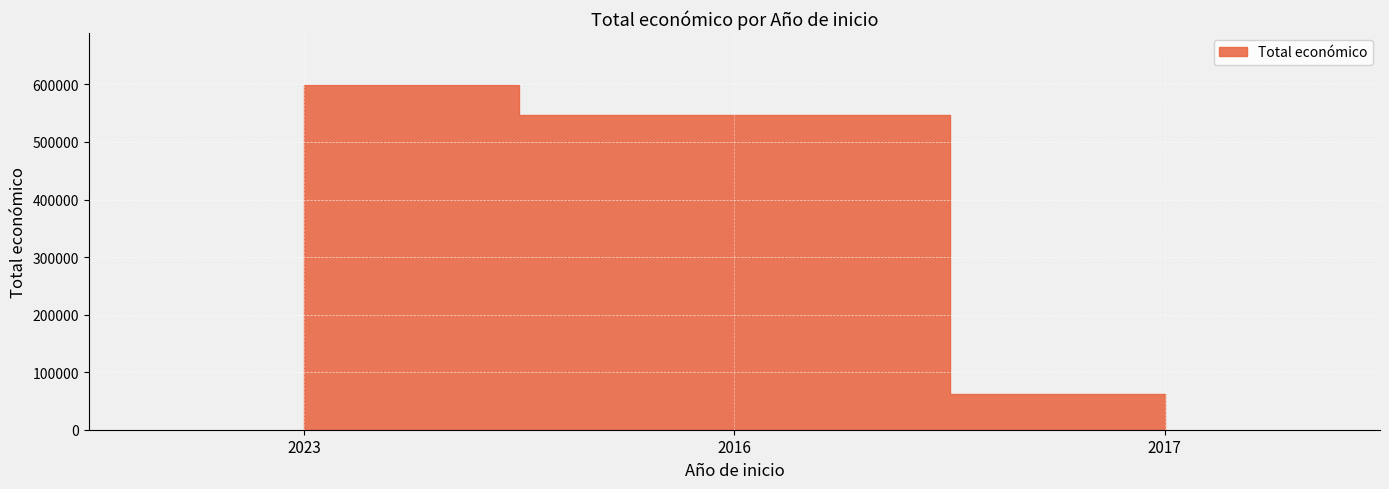

Which label corresponds to the smallest value in the chart?

2017